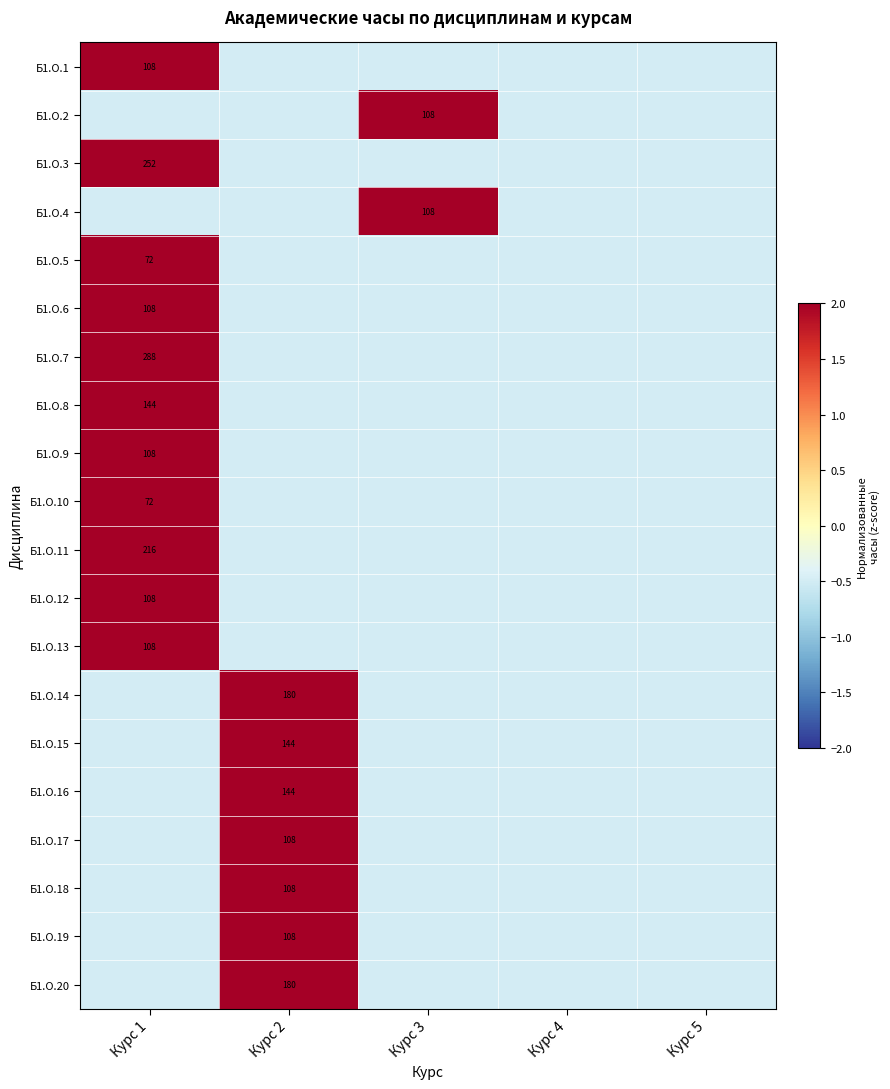

Which label corresponds to the largest value in the chart?

Курс 1